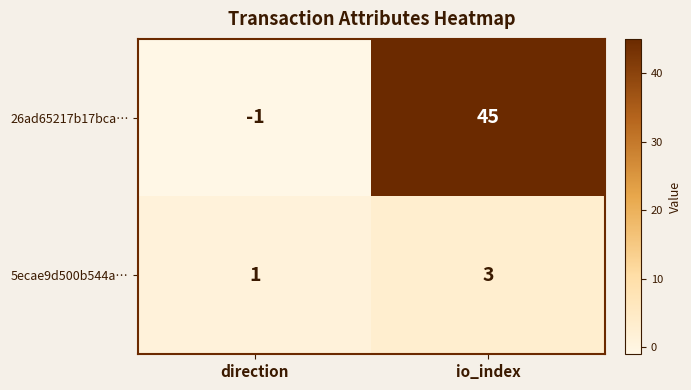

What is the sum of all 5ecae9d500b544a… values?

4